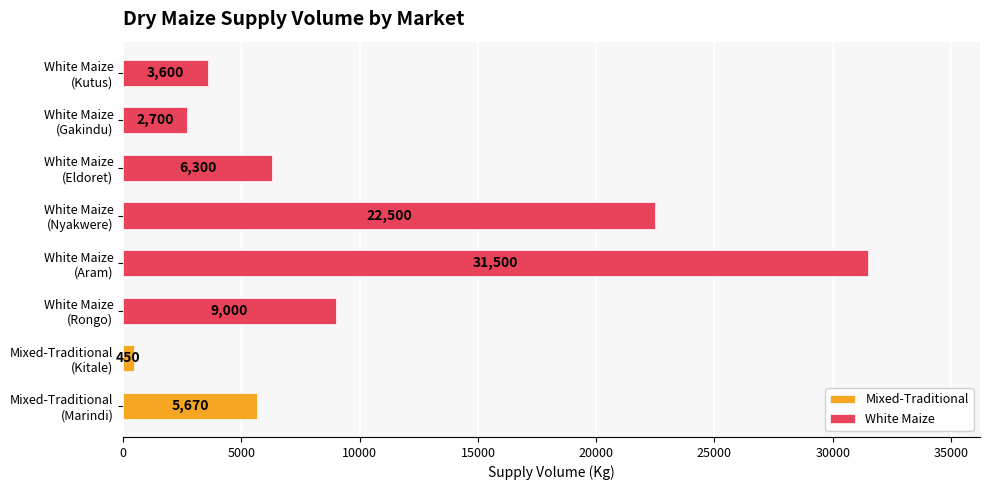

What is the maximum value shown in the chart?

31500